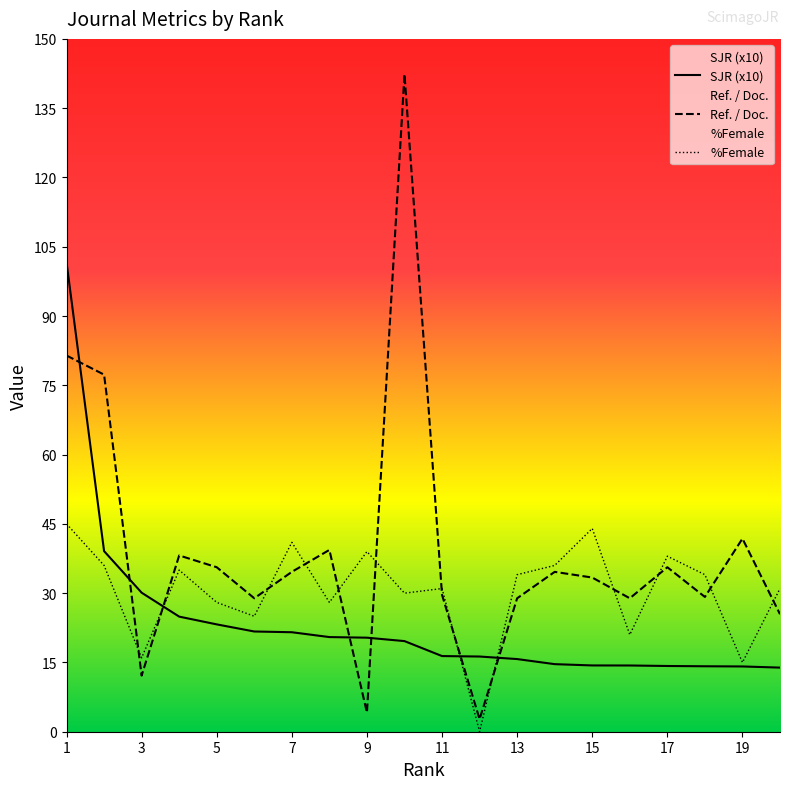

How many series are shown in this chart?

3